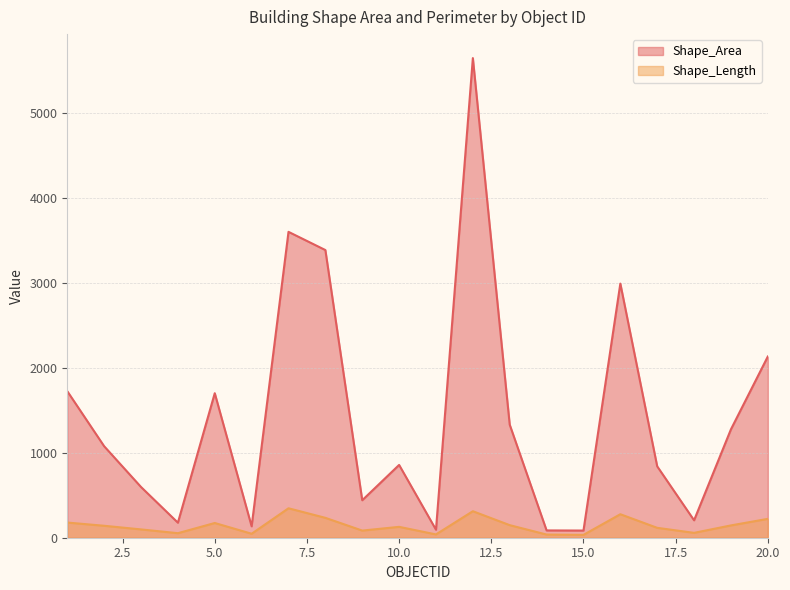

True or false: Shape_Area has a value of 724.1 at 9.

False